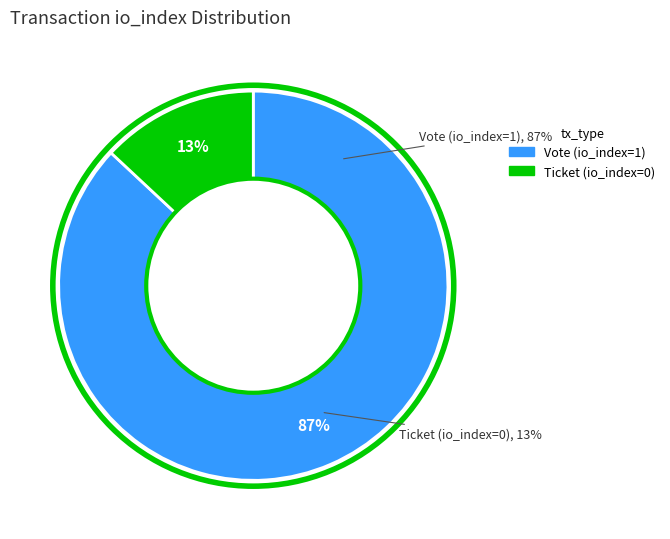

Rank the categories by value from lowest to highest.

Ticket (io_index=0), Vote (io_index=1)